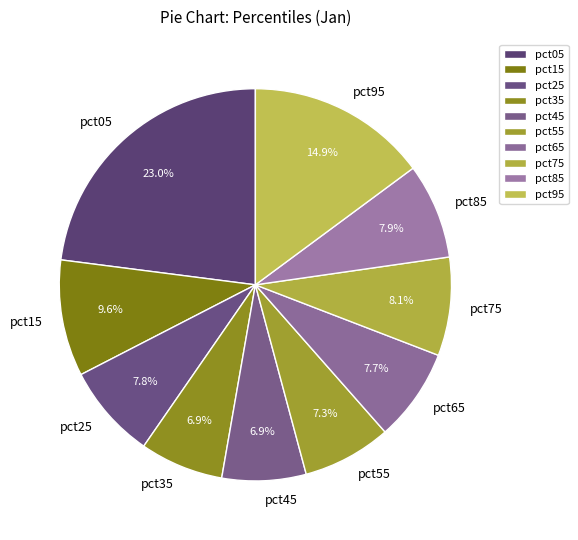

Which has a higher value, pct05 or pct55?

pct05